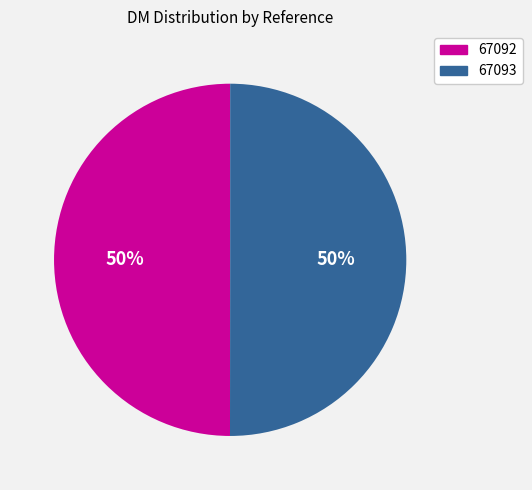

To the nearest percent, what percentage of the pie is 67093?

50%